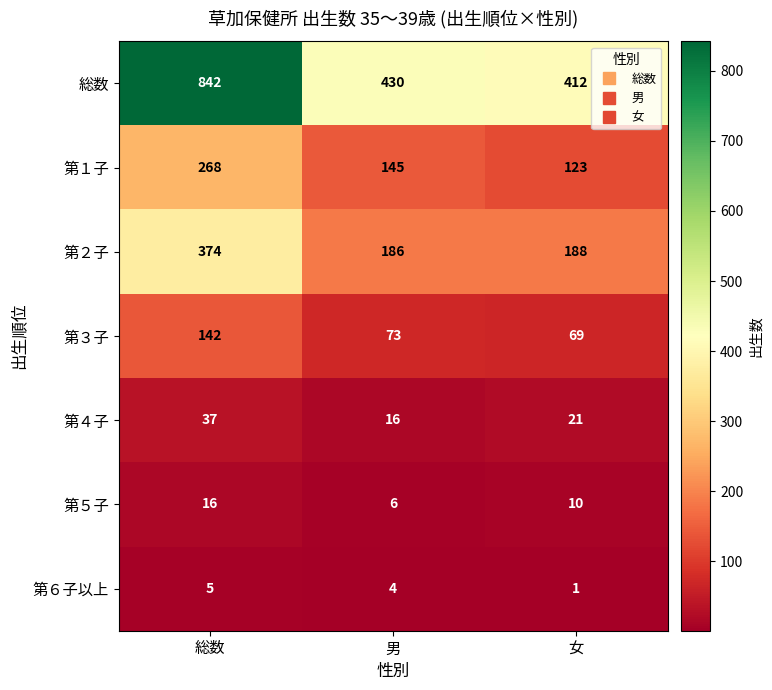

Reading left to right, what are all the values shown in this chart?

総数: 総数=842	男=430	女=412
第１子: 総数=268	男=145	女=123
第２子: 総数=374	男=186	女=188
第３子: 総数=142	男=73	女=69
第４子: 総数=37	男=16	女=21
第５子: 総数=16	男=6	女=10
第６子以上: 総数=5	男=4	女=1